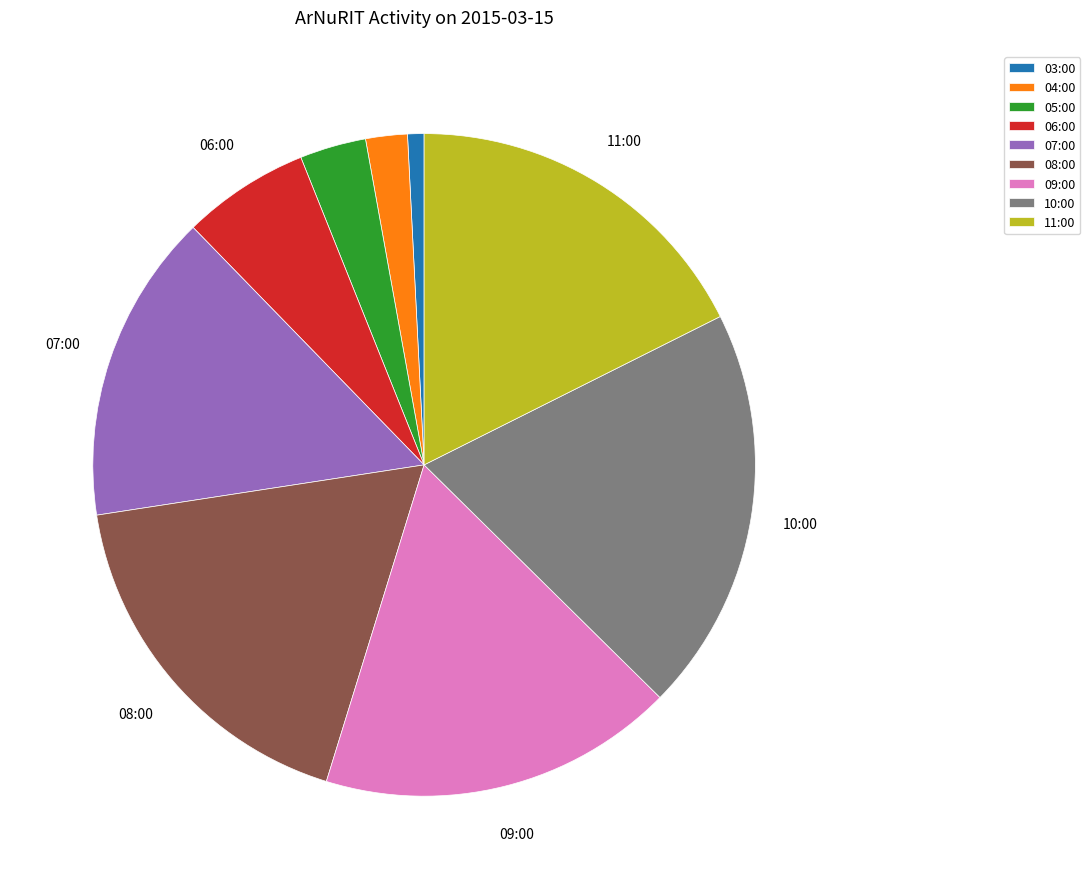

Count the number of slices in the pie.

9